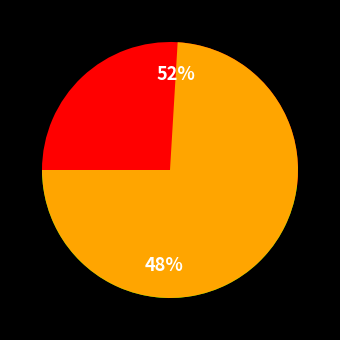

Which has a higher value, R116HR or 92NHN8?

R116HR